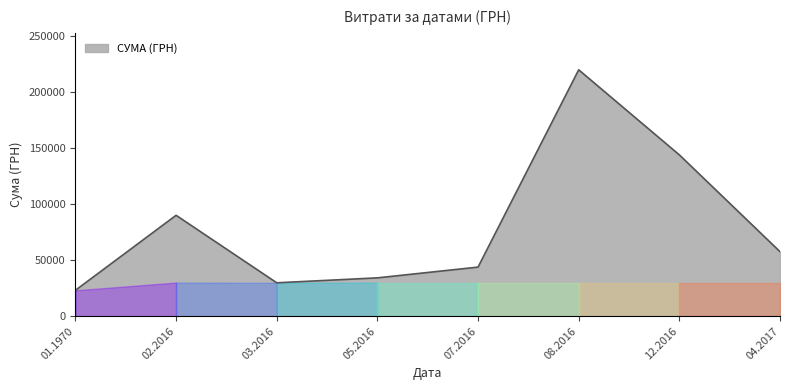

Read the value at 12.2016.

143766.9